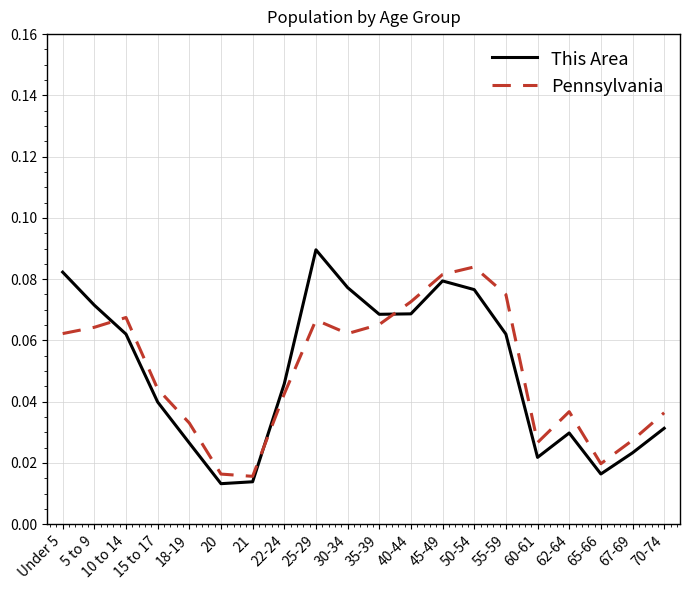

The value of Pennsylvania at 40-44 is 0.0. True or false?

False